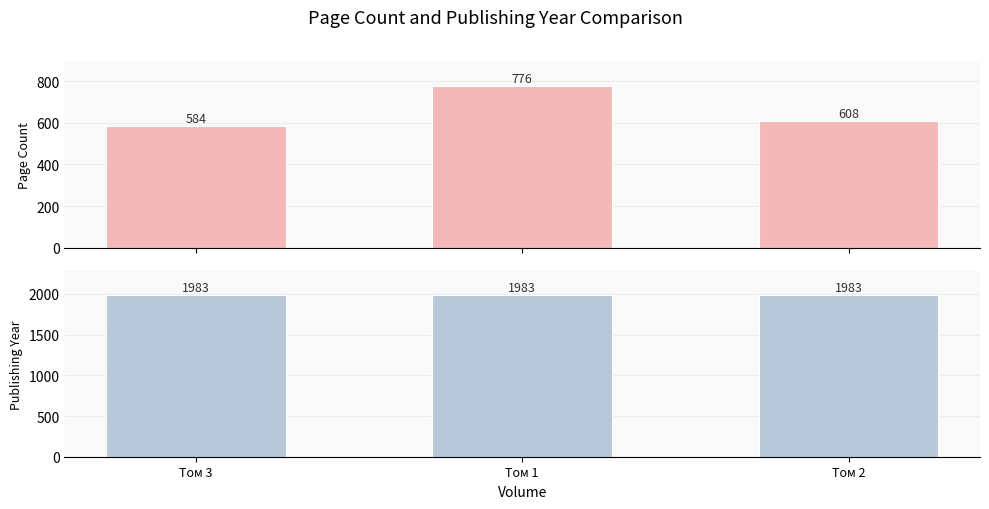

How many values in the pageCount series exceed 608?

1